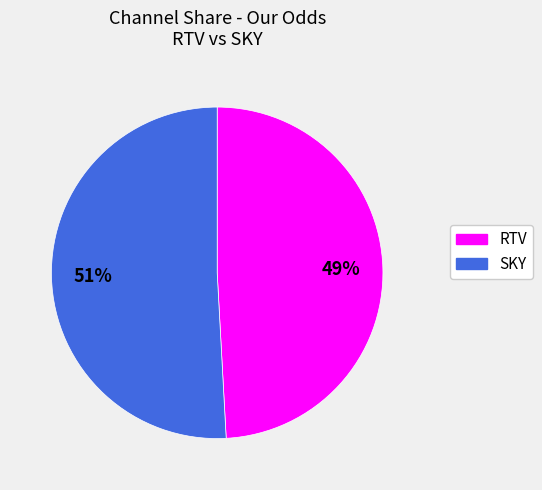

What is the ratio of the value at RTV to the value at SKY?

1.0